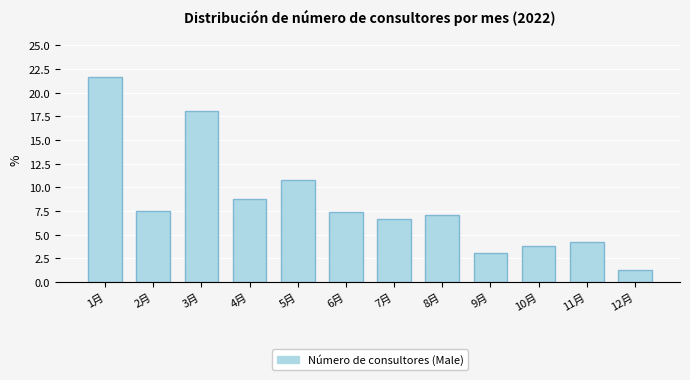

What is the greatest value displayed?

21.6